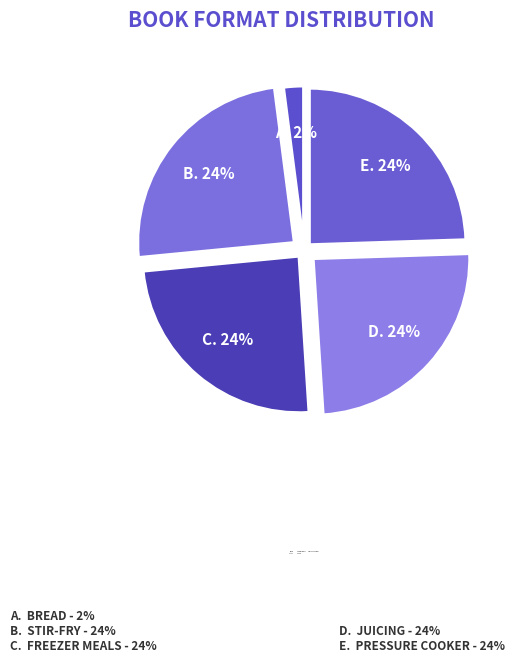

Rank the categories by value from lowest to highest.

Bread, Freezer Meals, Juicing, Pressure Cooker, Stir-Fry